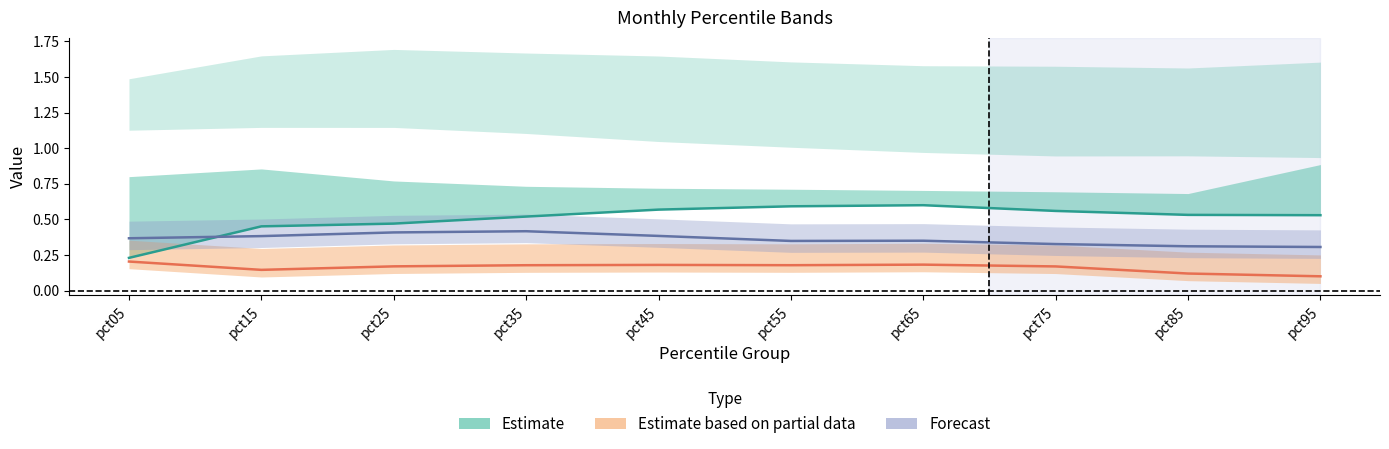

What is the sum of all Aug values?

3.6